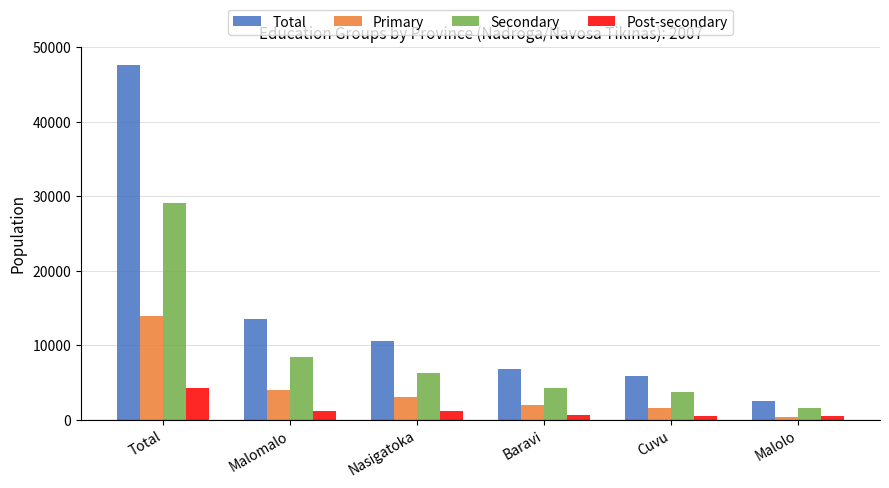

Rank the series by their maximum value, from highest to lowest.

Total, Secondary, Primary, Post-secondary